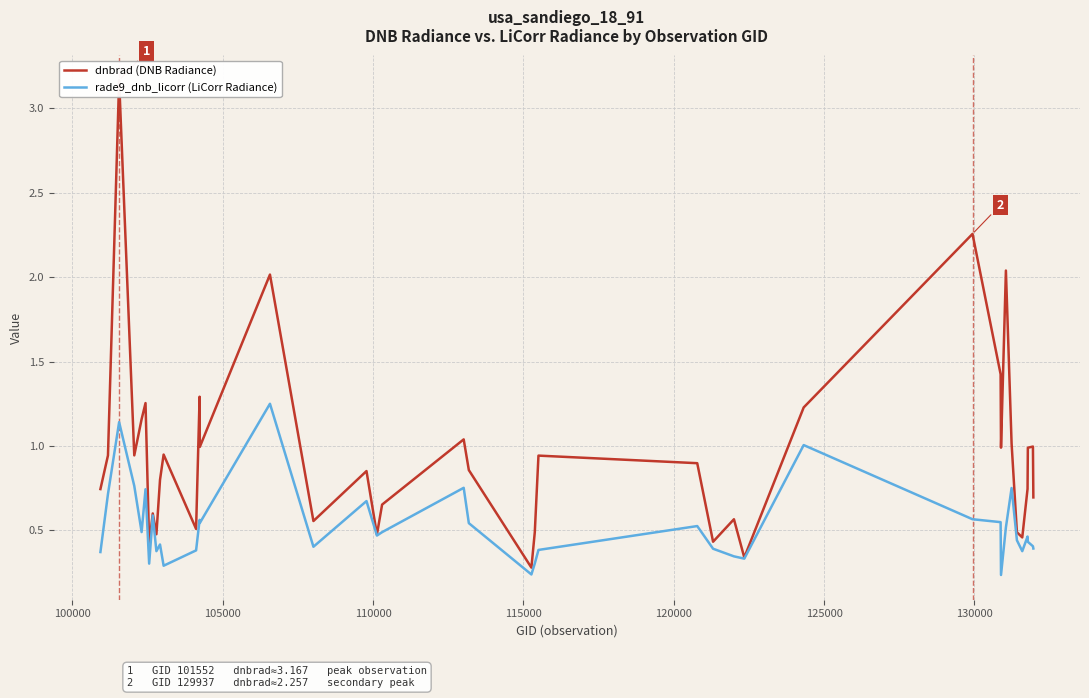

True or false: rade9_dnb_licorr (LiCorr Radiance) and dnbrad (DNB Radiance) intersect in this chart.

False